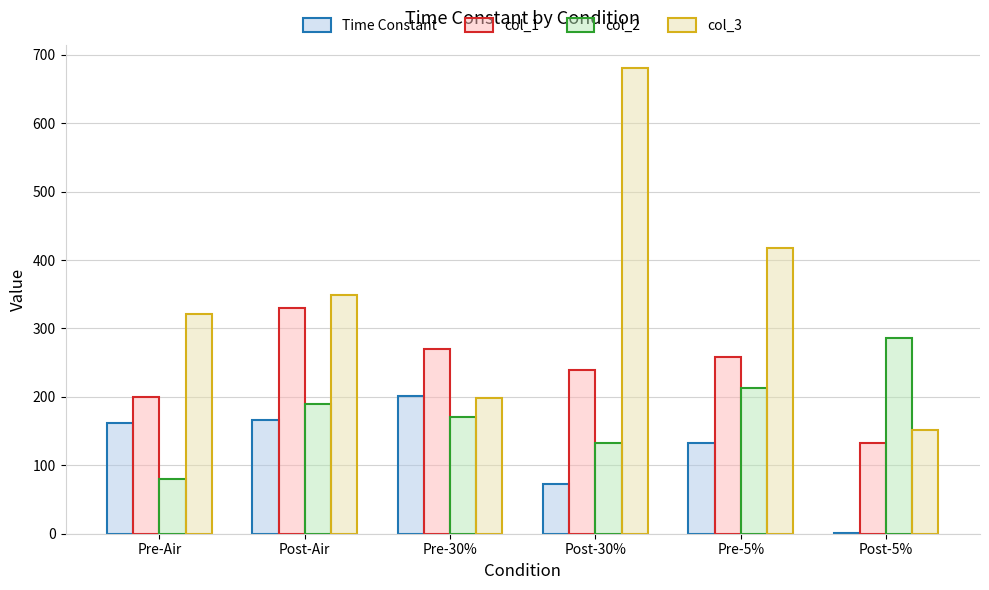

What is the highest value of the Time Constant series?

200.6